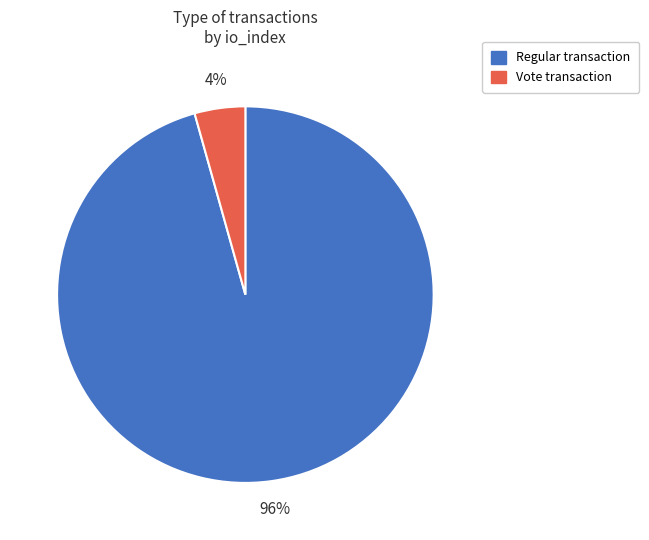

Rank the categories by value from lowest to highest.

Vote, Regular